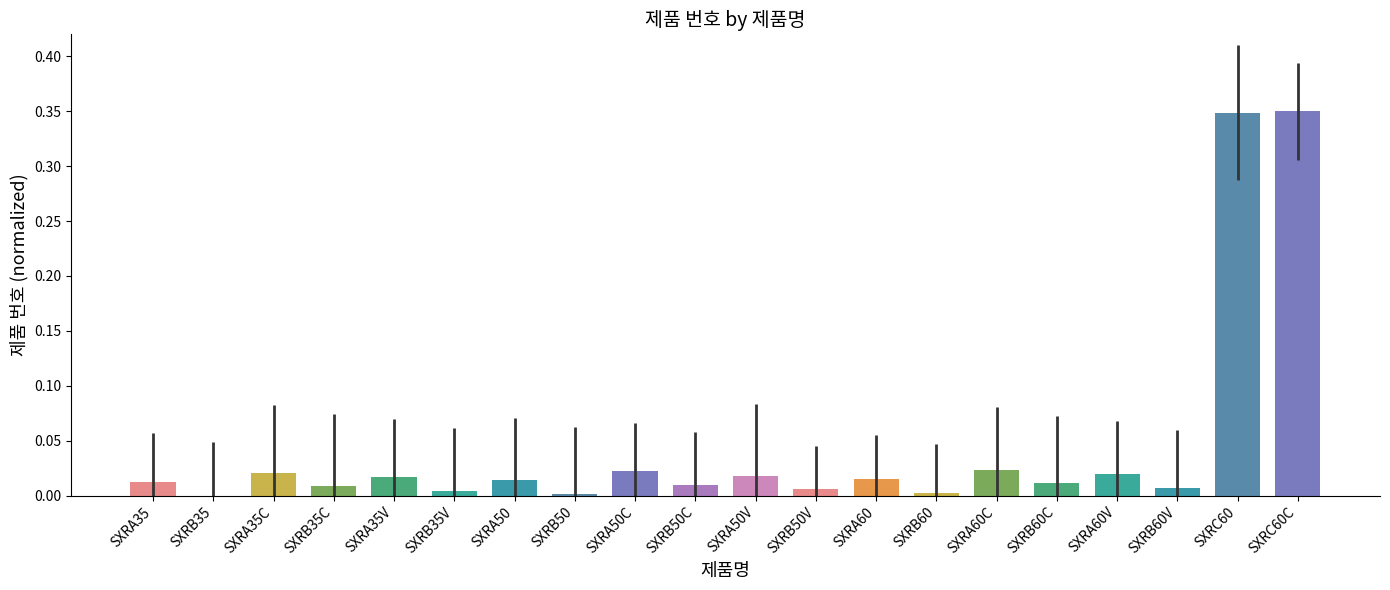

Which has a higher value, SXRB35 or SXRC60C?

SXRC60C